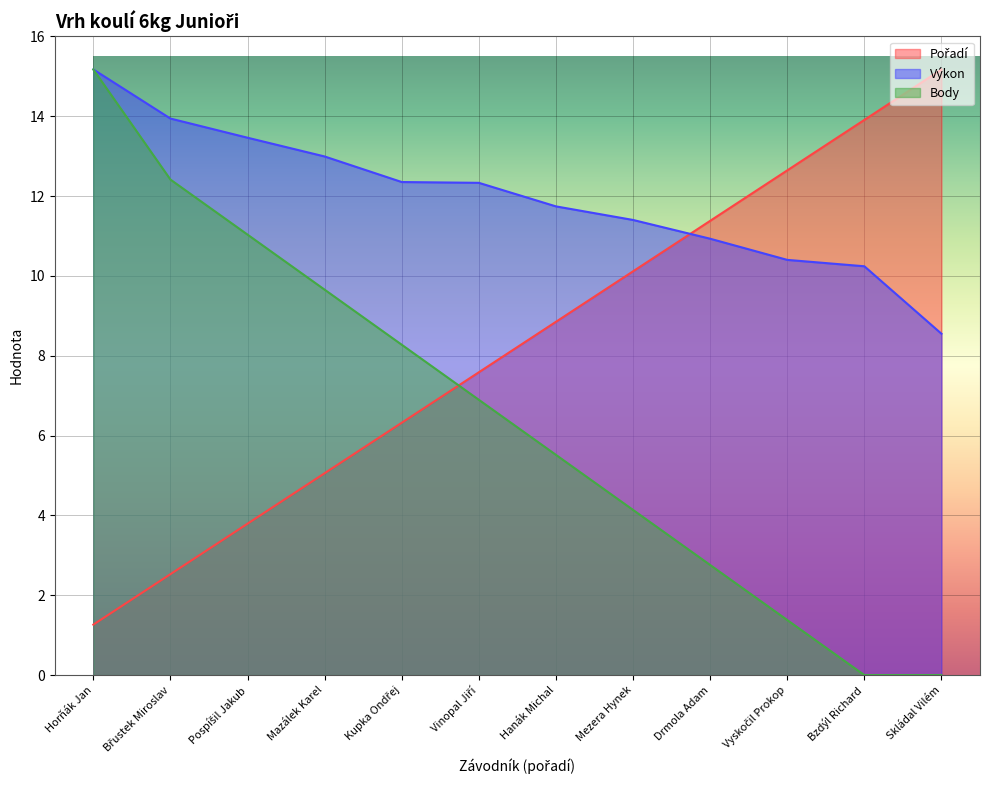

What is the highest value of the Body series?

15.2